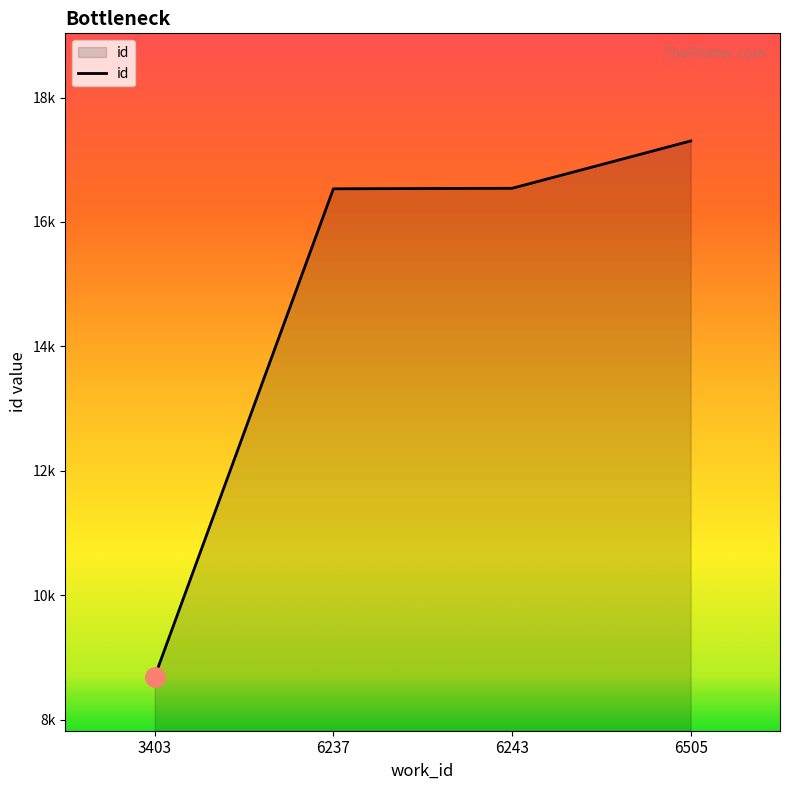

Rank the categories by value from lowest to highest.

3403, 6237, 6243, 6505